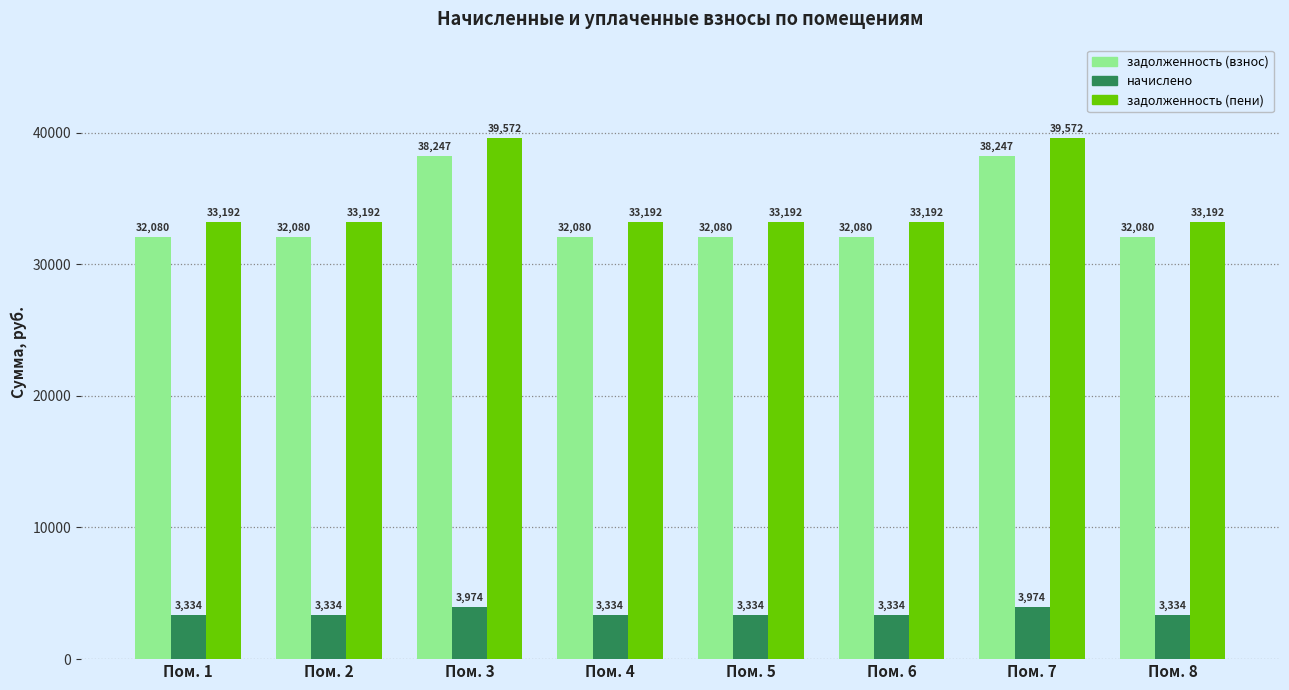

Are the bars horizontal?

No